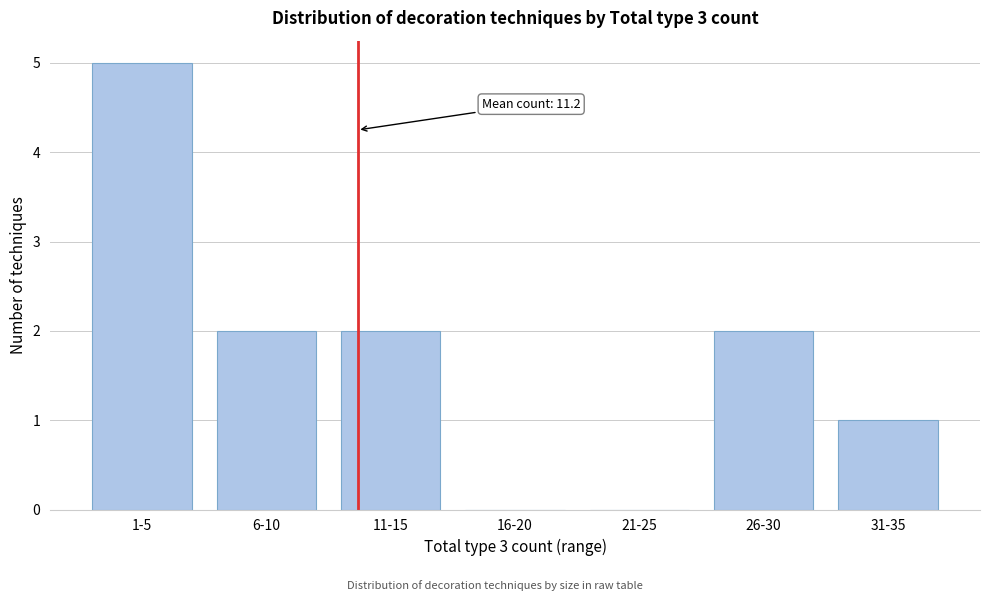

Reading right to left, transcribe all the data shown in this chart.

31-35=1	26-30=2	21-25=0	16-20=0	11-15=2	6-10=2	1-5=5